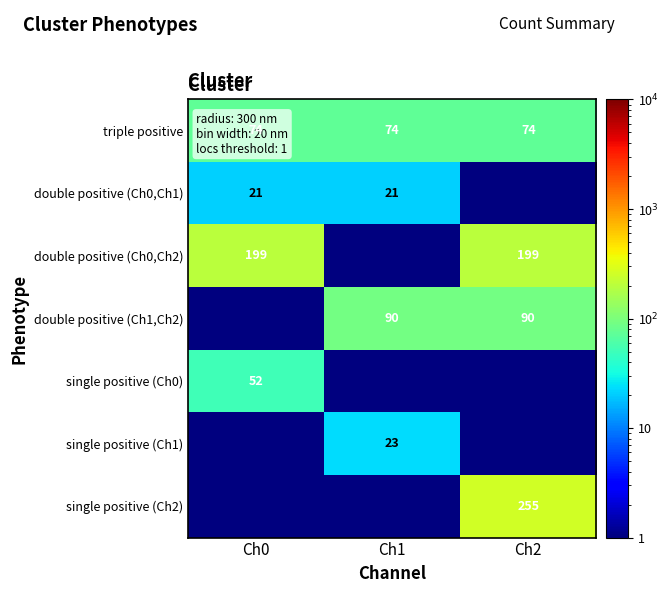

What is the spread (max minus min) of values at Ch2?

254.5